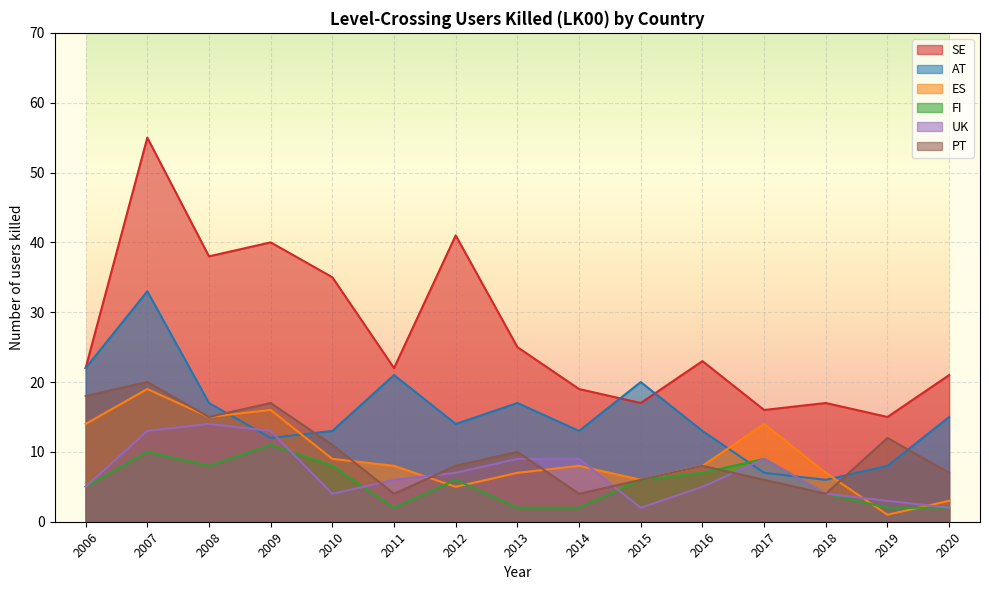

What are all the series names shown in the legend?

SE, AT, ES, FI, UK, PT